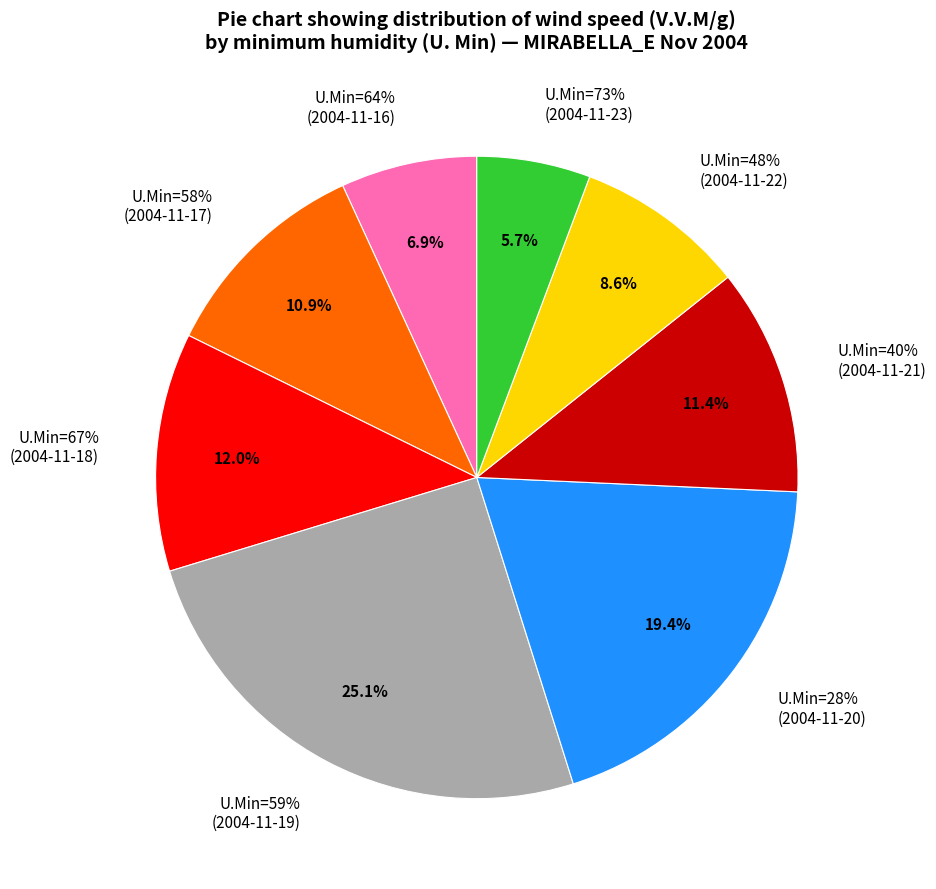

Count the number of slices in the pie.

8